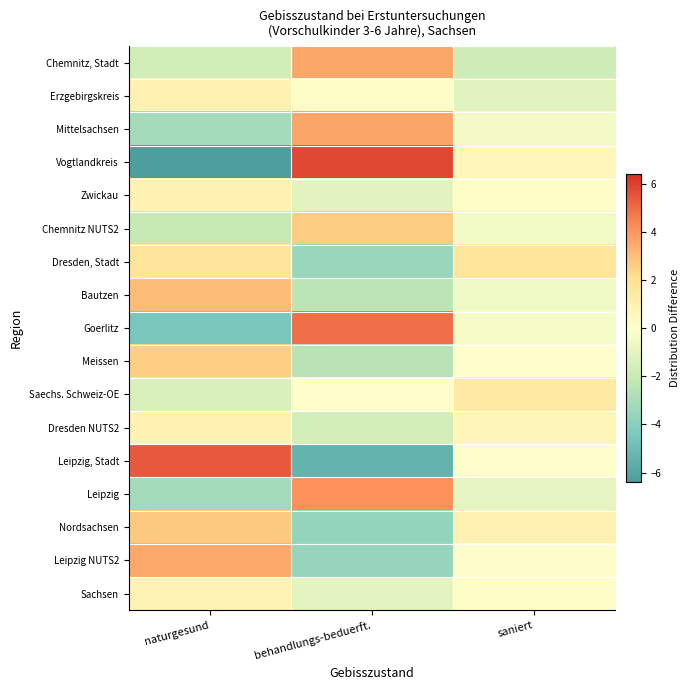

Reading left to right, list all the values displayed in this chart.

Chemnitz, Stadt: naturgesund=-1.8	behandlungs-beduerft.=3.6	saniert=-1.8
Erzgebirgskreis: naturgesund=0.9	behandlungs-beduerft.=0.2	saniert=-1.1
Mittelsachsen: naturgesund=-3.2	behandlungs-beduerft.=3.6	saniert=-0.4
Vogtlandkreis: naturgesund=-6.4	behandlungs-beduerft.=5.8	saniert=0.6
Zwickau: naturgesund=0.9	behandlungs-beduerft.=-1.1	saniert=0.2
Chemnitz NUTS2: naturgesund=-2.1	behandlungs-beduerft.=2.6	saniert=-0.5
Dresden, Stadt: naturgesund=1.7	behandlungs-beduerft.=-3.5	saniert=1.7
Bautzen: naturgesund=3.0	behandlungs-beduerft.=-2.4	saniert=-0.6
Goerlitz: naturgesund=-4.5	behandlungs-beduerft.=4.9	saniert=-0.4
Meissen: naturgesund=2.6	behandlungs-beduerft.=-2.5	saniert=-0.0
Saechs. Schweiz-OE: naturgesund=-1.4	behandlungs-beduerft.=-0.0	saniert=1.4
Dresden NUTS2: naturgesund=0.9	behandlungs-beduerft.=-1.6	saniert=0.7
Leipzig, Stadt: naturgesund=5.4	behandlungs-beduerft.=-5.4	saniert=0.0
Leipzig: naturgesund=-3.2	behandlungs-beduerft.=4.1	saniert=-1.0
Nordsachsen: naturgesund=2.7	behandlungs-beduerft.=-3.7	saniert=1.0
Leipzig NUTS2: naturgesund=3.5	behandlungs-beduerft.=-3.6	saniert=0.1
Sachsen: naturgesund=0.8	behandlungs-beduerft.=-1.0	saniert=0.2